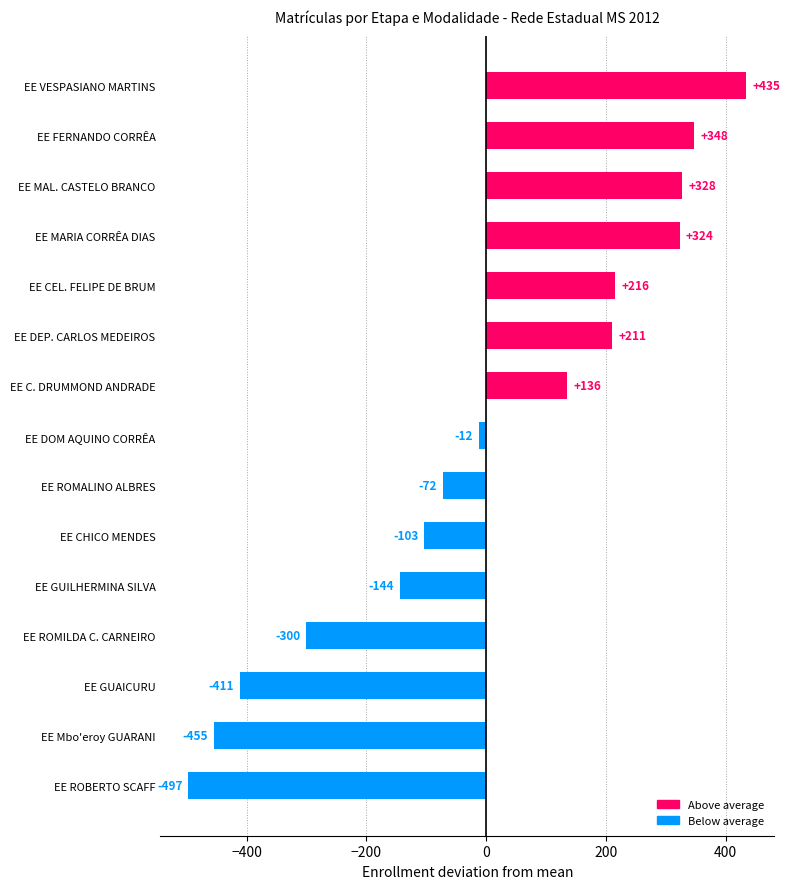

Rank the categories by value from lowest to highest.

EE ROBERTO SCAFF, EE Mbo'eroy GUARANI, EE GUAICURU, EE ROMILDA C. CARNEIRO, EE GUILHERMINA SILVA, EE CHICO MENDES, EE ROMALINO ALBRES, EE DOM AQUINO CORRÊA, EE C. DRUMMOND ANDRADE, EE DEP. CARLOS MEDEIROS, EE CEL. FELIPE DE BRUM, EE MARIA CORRÊA DIAS, EE MAL. CASTELO BRANCO, EE FERNANDO CORRÊA, EE VESPASIANO MARTINS